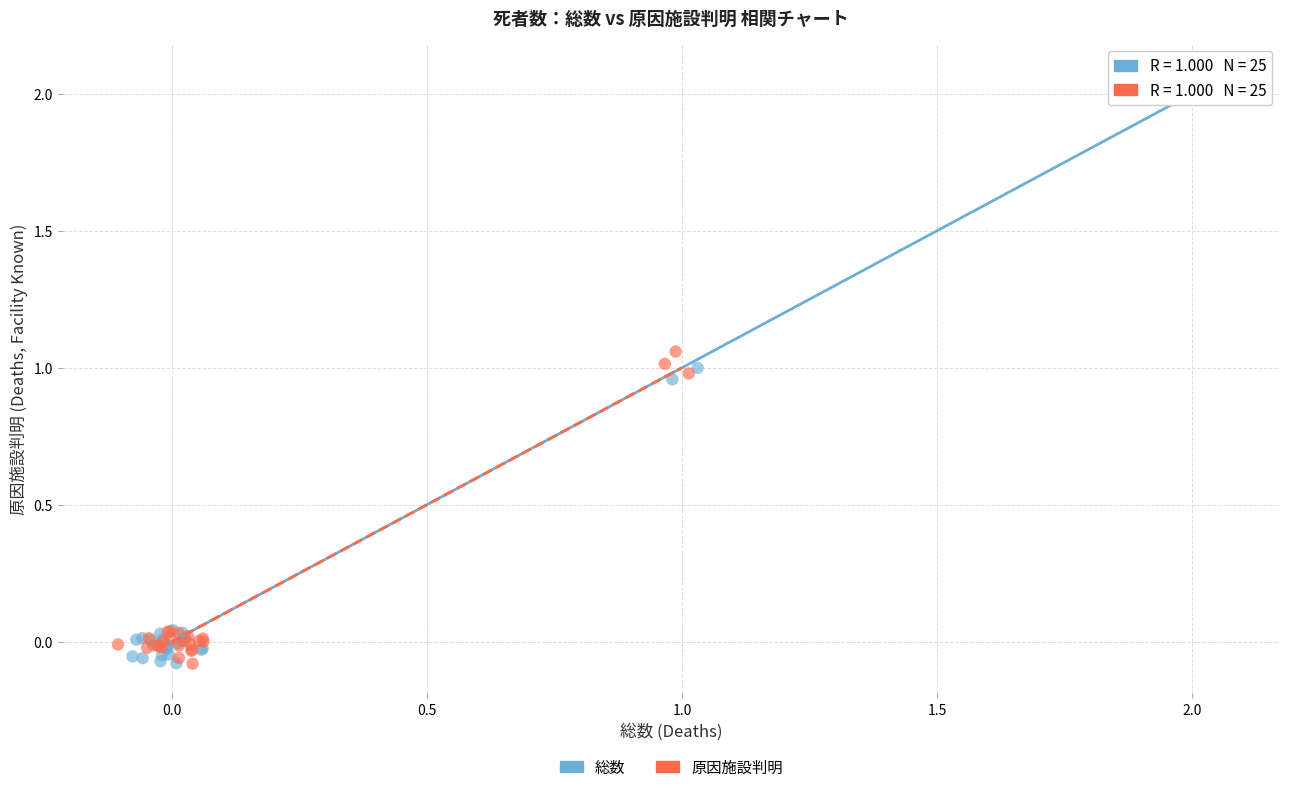

Which series contains the highest Y value?

総数